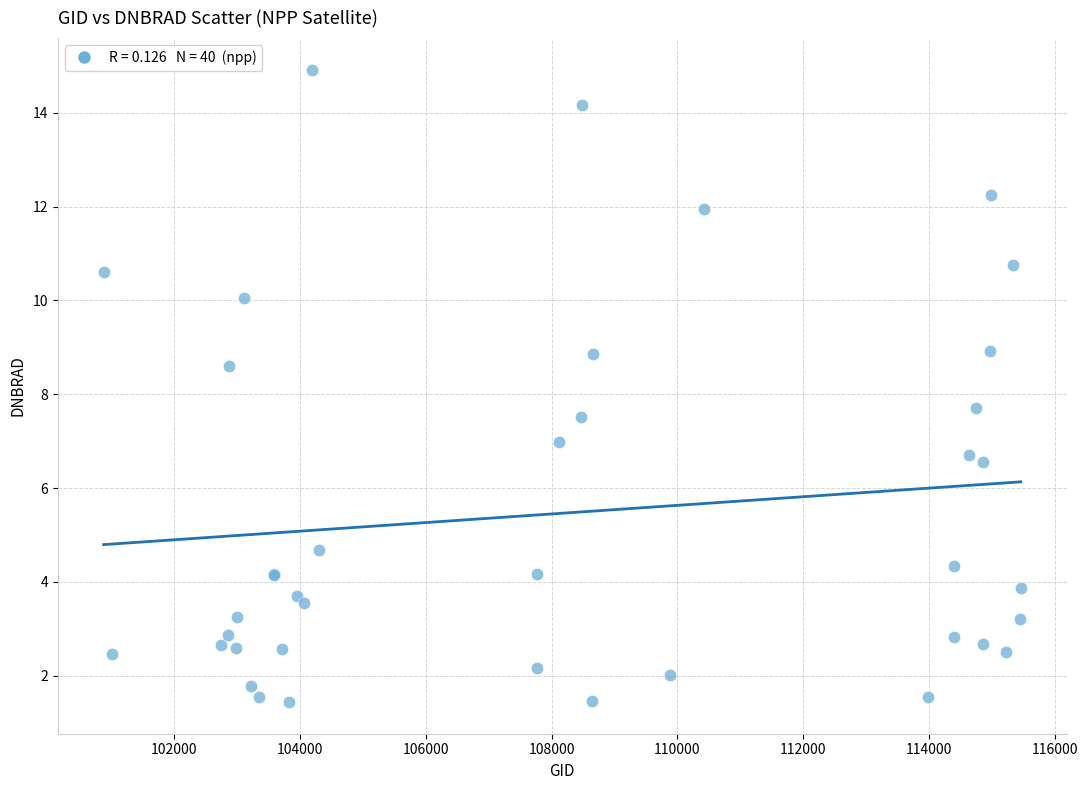

What Y value in the scatter plot is closest to 8?

7.7